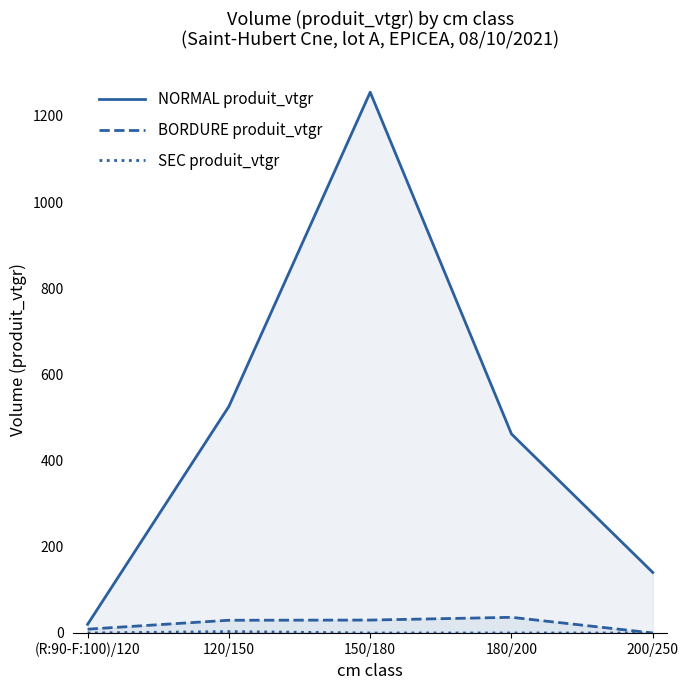

Is the value of NORMAL produit_vtgr at 120/150 greater than the value of BORDURE produit_vtgr at 120/150?

Yes